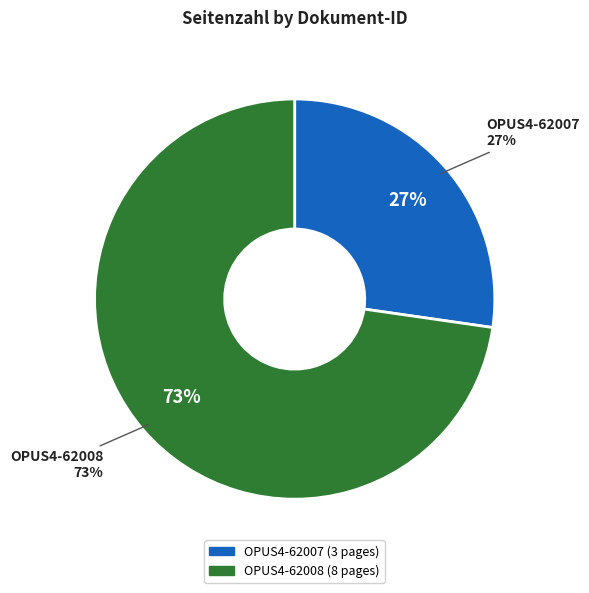

Which has a higher value, OPUS4-62008 or OPUS4-62007?

OPUS4-62008